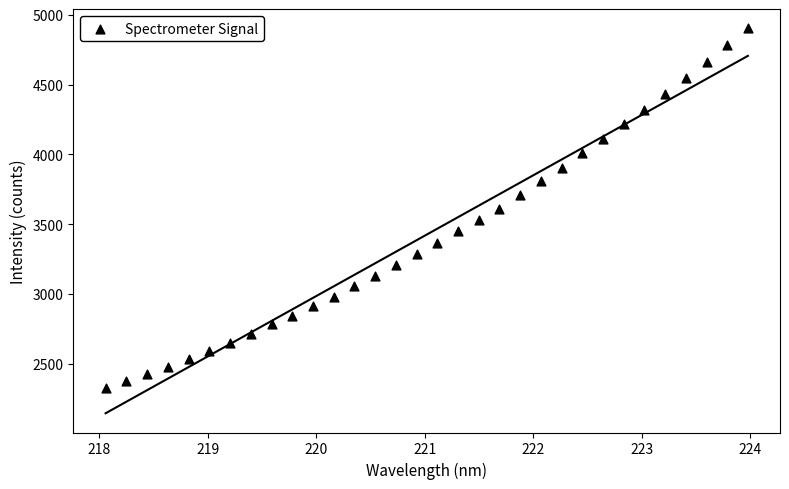

What is the range of Y values (max minus min)?

2581.6